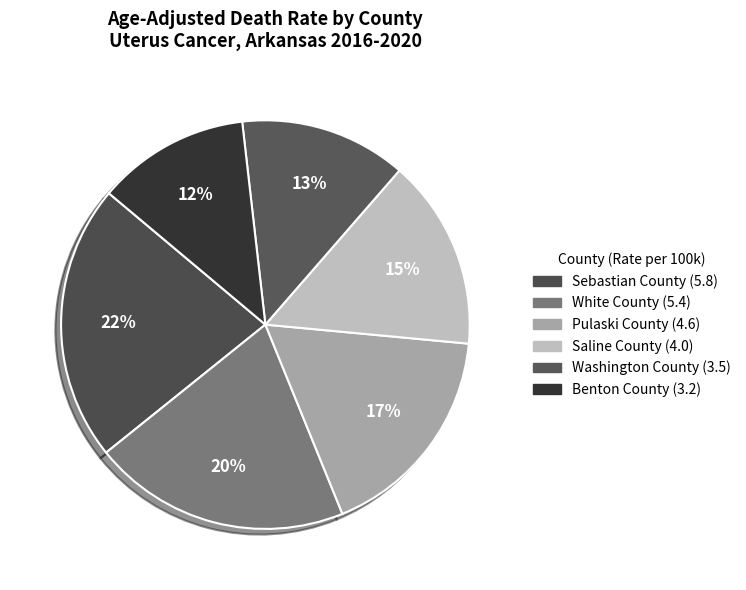

Rank the categories by value from highest to lowest.

Sebastian County, White County, Pulaski County, Saline County, Washington County, Benton County